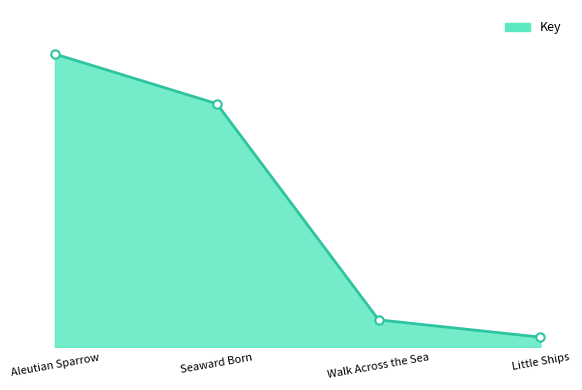

Does the chart have visible grid lines?

No